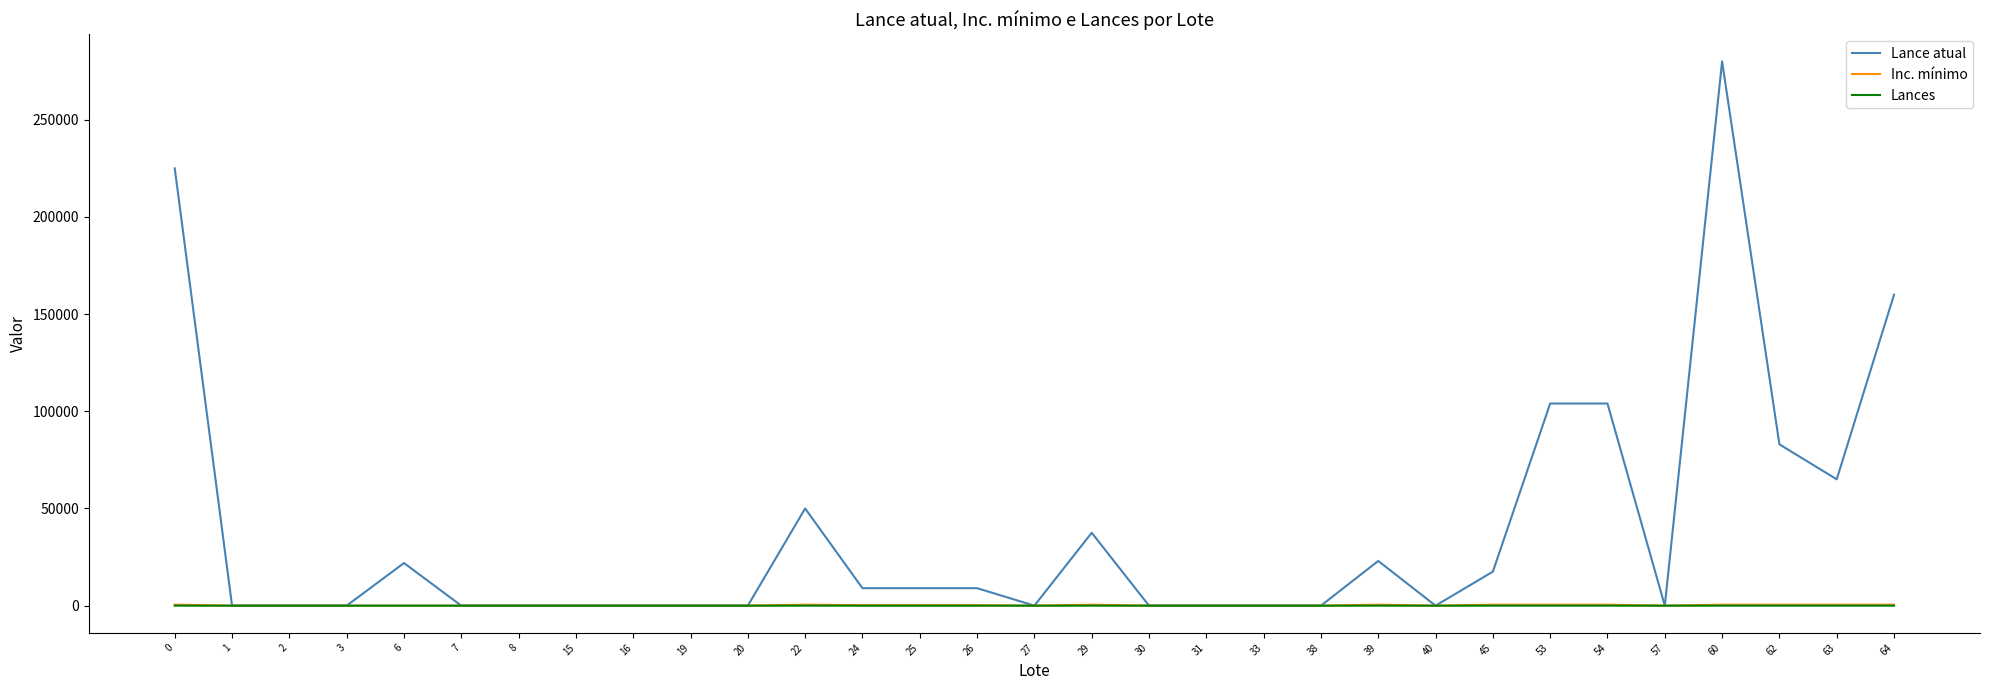

Which series has the largest range (max minus min)?

Lance atual